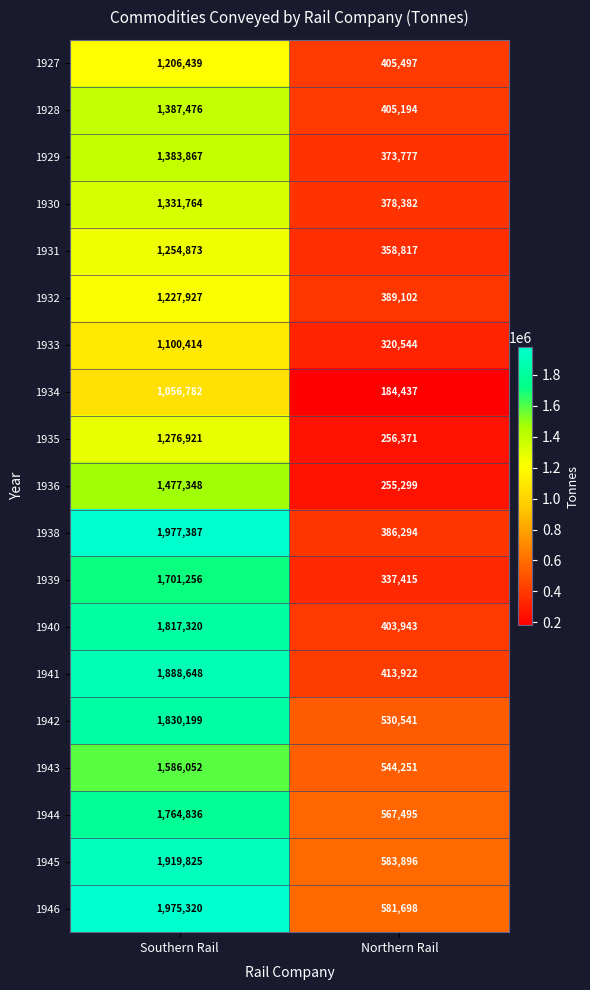

True or false: 1946 has a value of 273175 at Northern Rail.

False